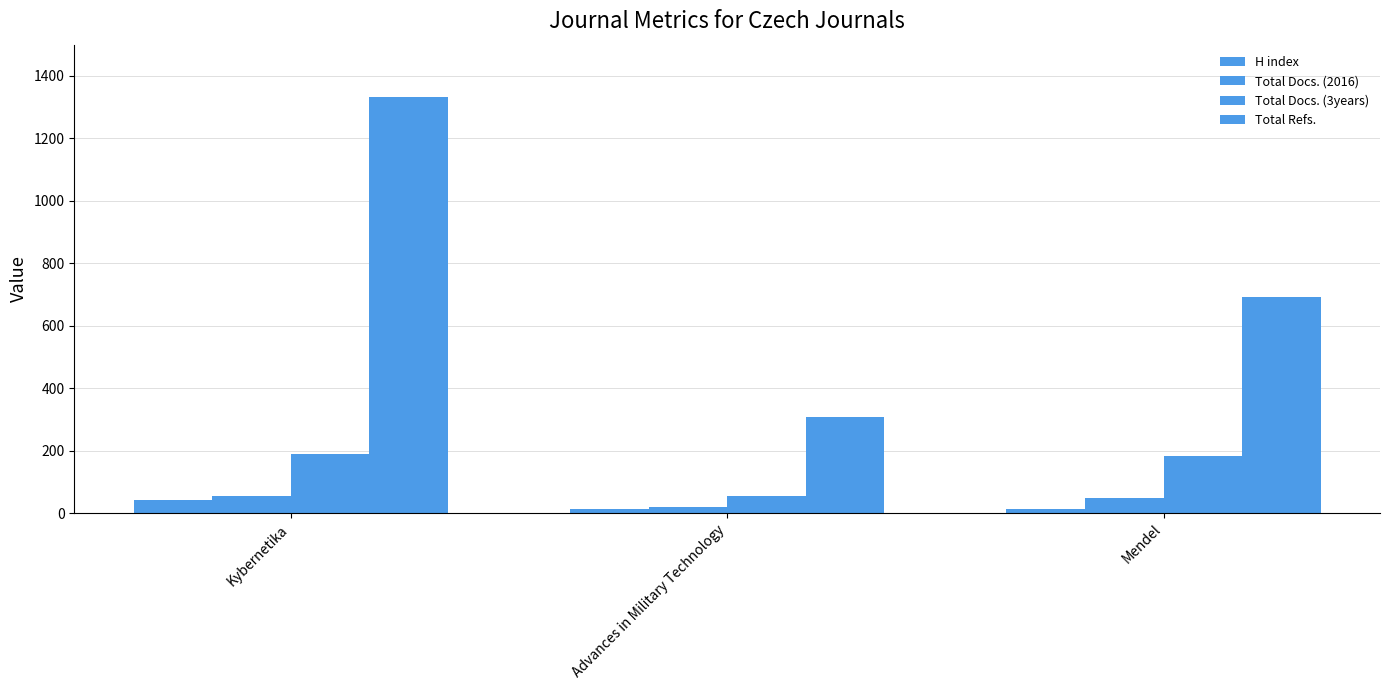

List the labels in order of Total Refs. value, largest first.

Kybernetika, Mendel, Advances in Military Technology